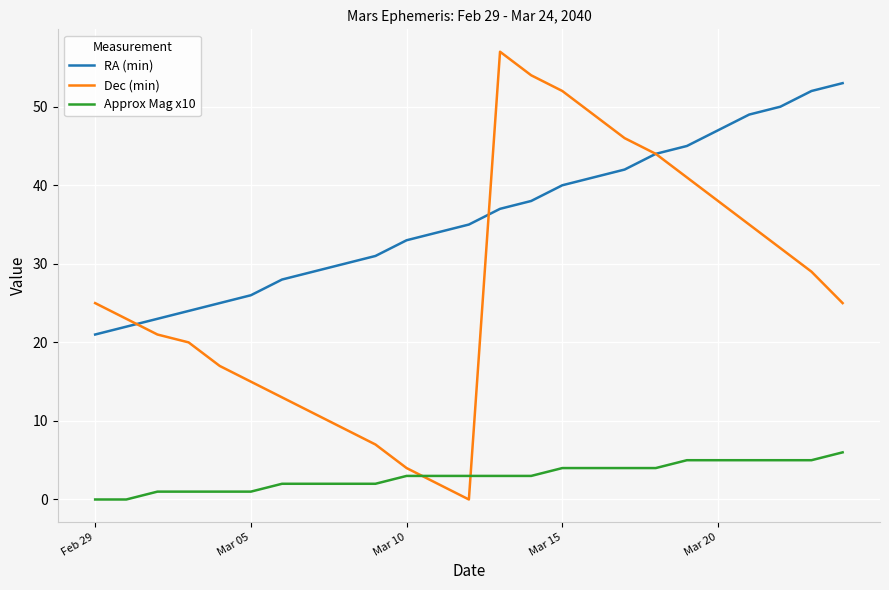

Rank the series by their maximum value, from lowest to highest.

Approx Mag x10, RA (min), Dec (min)